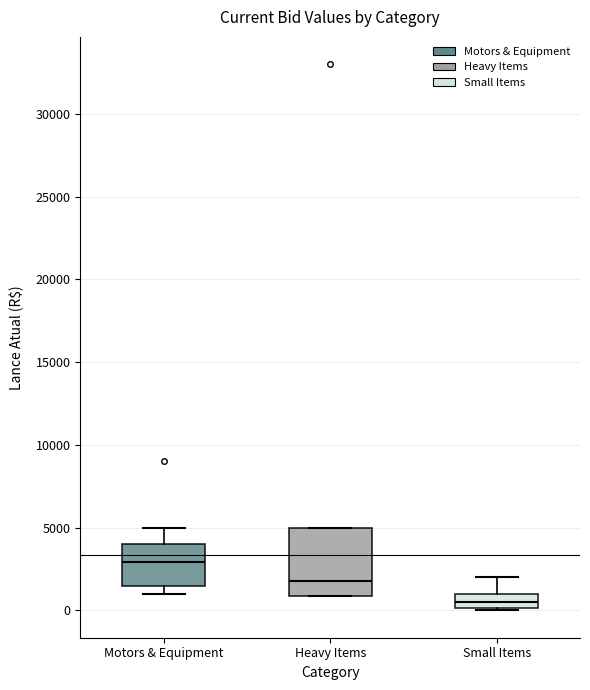

Reading left to right, transcribe this box plot: for each box, give where its median line is, the range the box spans, and where its two whiskers end, as read against the y-axis. The values are not printed on the chart, so give them approximately, as read against the axis.

Motors & Equipment: median 3000, box 1500 to 4000, whiskers 1000 to 5000
Heavy Items: median 2000, box 1000 to 5000, whiskers 1000 to 5000
Small Items: median 500, box 0 to 1000, whiskers 0 to 2000